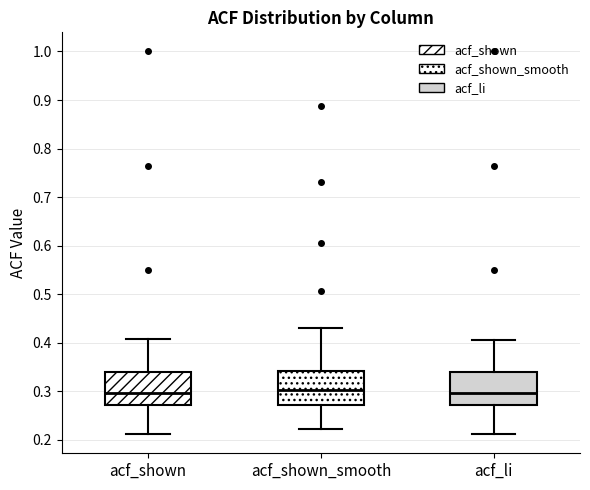

Reading left to right, read every box against the y-axis: the position of its median line, the range the box covers, and the ends of its whiskers. The values are not printed on the chart, so give them approximately, as read against the axis.

acf_shown: median 0.30, box 0.27 to 0.34, whiskers 0.21 to 0.41
acf_shown_smooth: median 0.30, box 0.27 to 0.34, whiskers 0.22 to 0.43
acf_li: median 0.30, box 0.27 to 0.34, whiskers 0.21 to 0.41